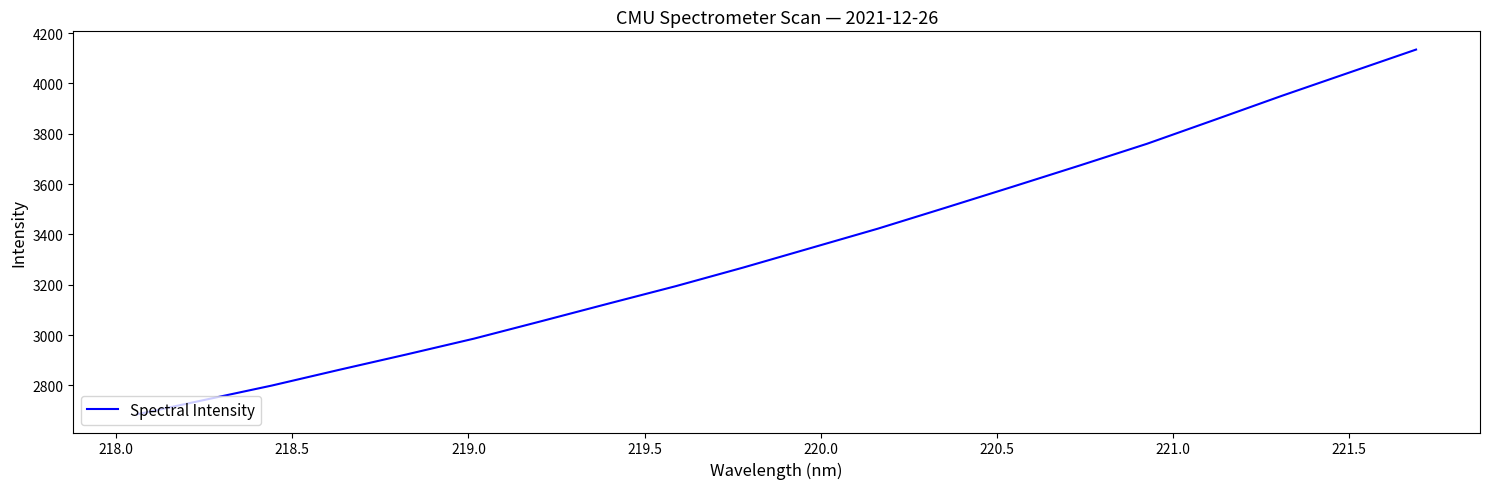

What is the sum of all values?

66916.8